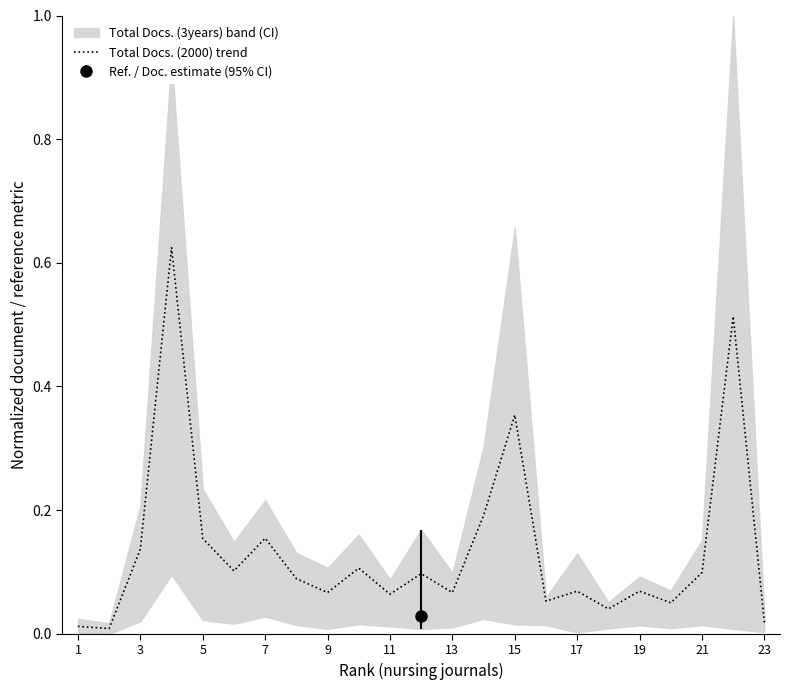

Which has a higher value, 19 or 1?

19